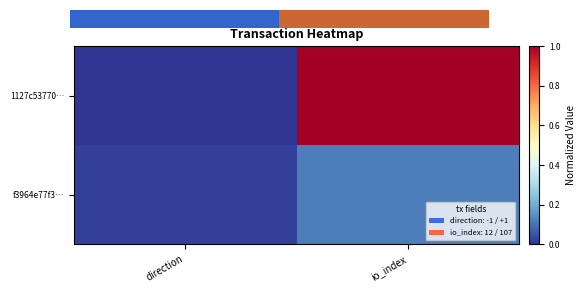

Reading left to right, extract all data points from this chart.

1127c53770…: direction=0.0	io_index=1.0
f3964e77f3…: direction=0.0	io_index=0.1